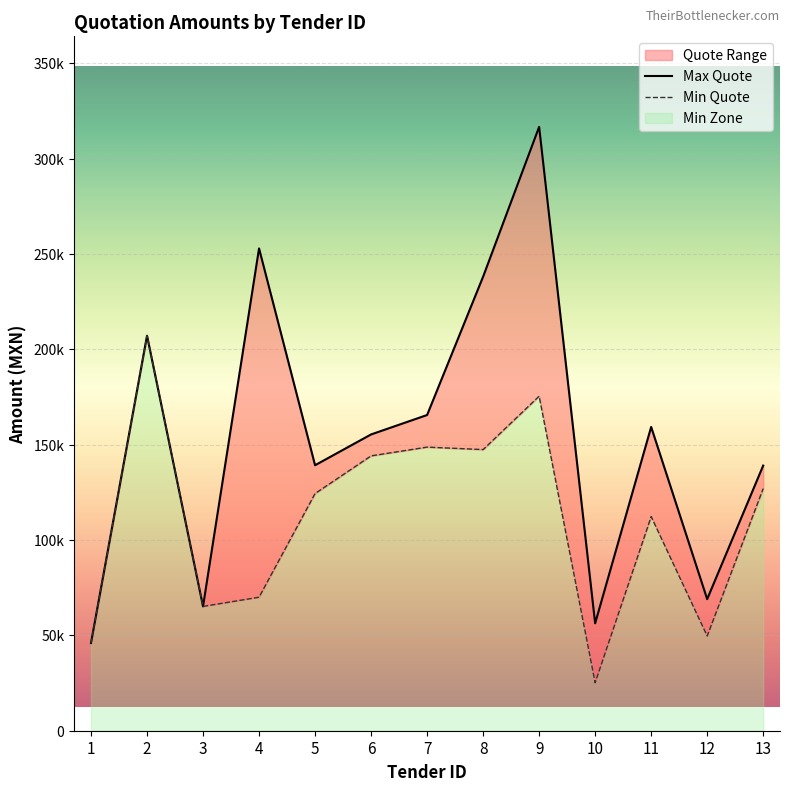

At which category does Min Quote reach its first local valley?

3